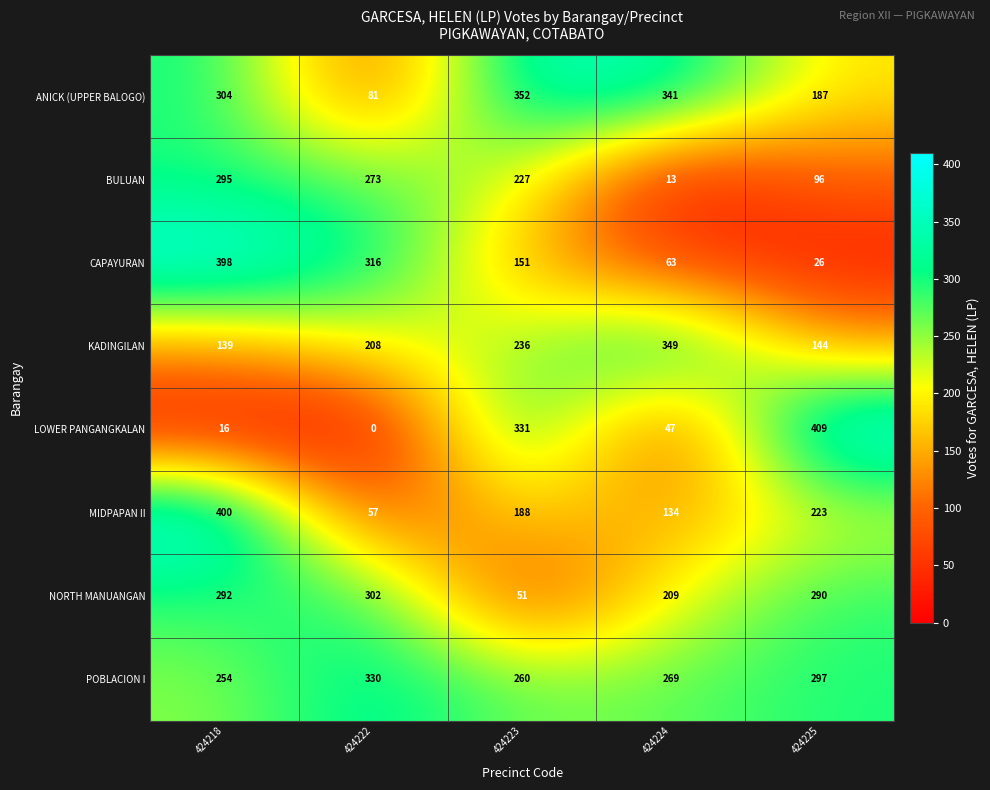

What is the total value across all series at 424222?

1567